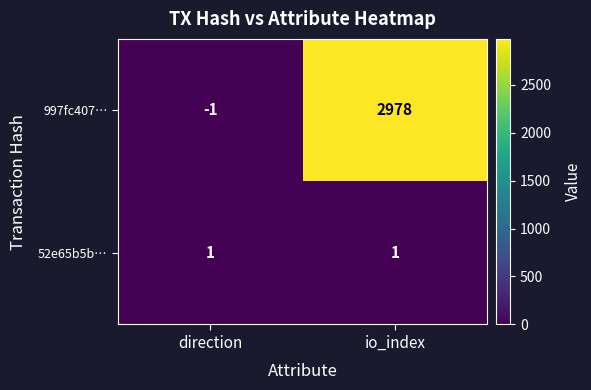

At how many categories does at least one series exceed 1107?

1